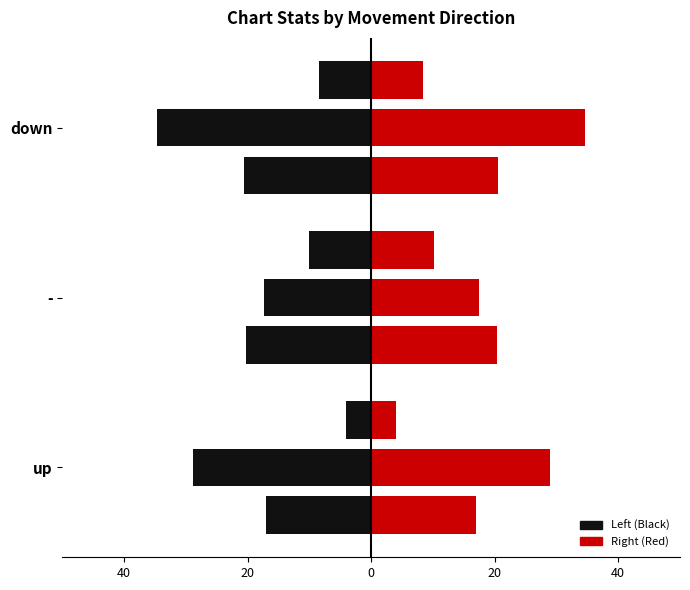

What is the sum of all Avg Position values?

57.8